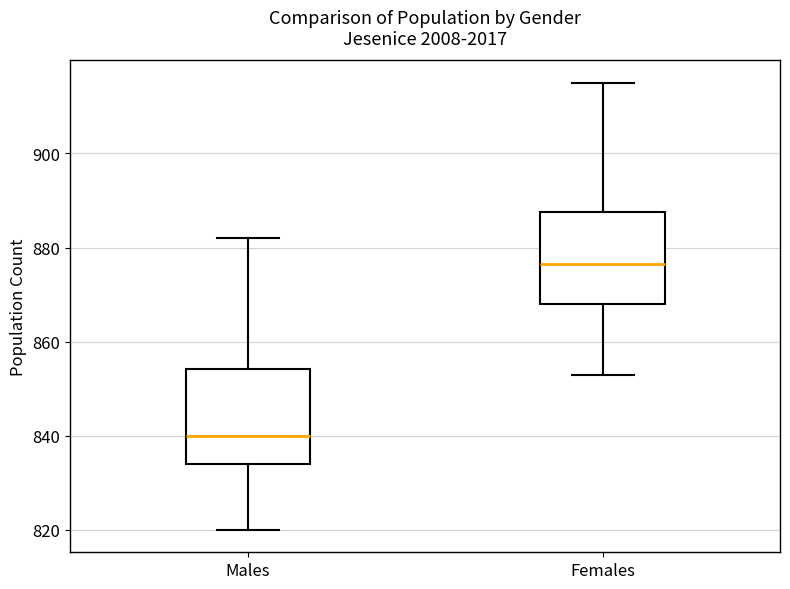

Where does the lower whisker of the box for Males end on the y-axis? The values are not printed on the chart, so give them approximately, as read against the axis.

820